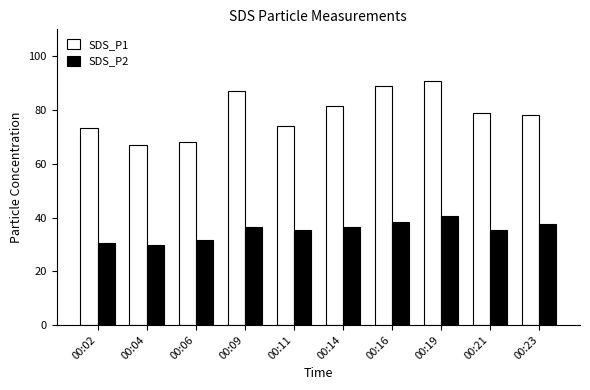

At which category does the chart reach its minimum across all series?

00:04